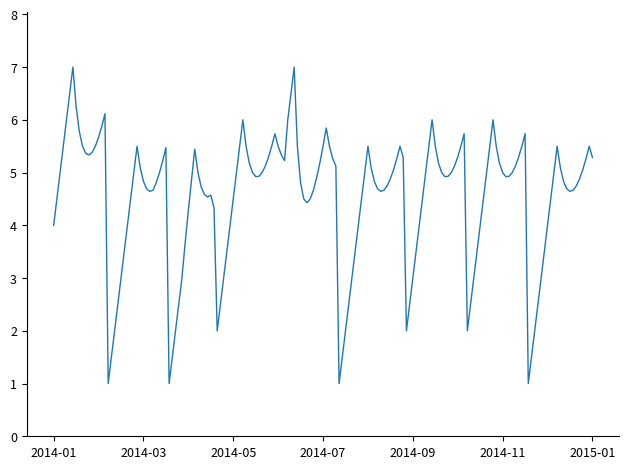

True or false: there are more than 1 points higher than both neighbors.

True